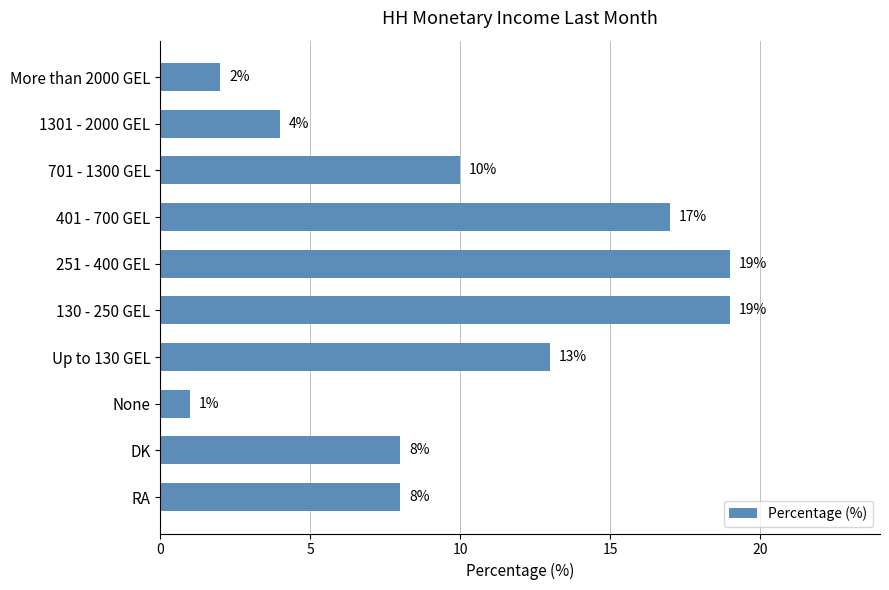

What is the sum of the values at RA and 1301 - 2000 GEL?

12